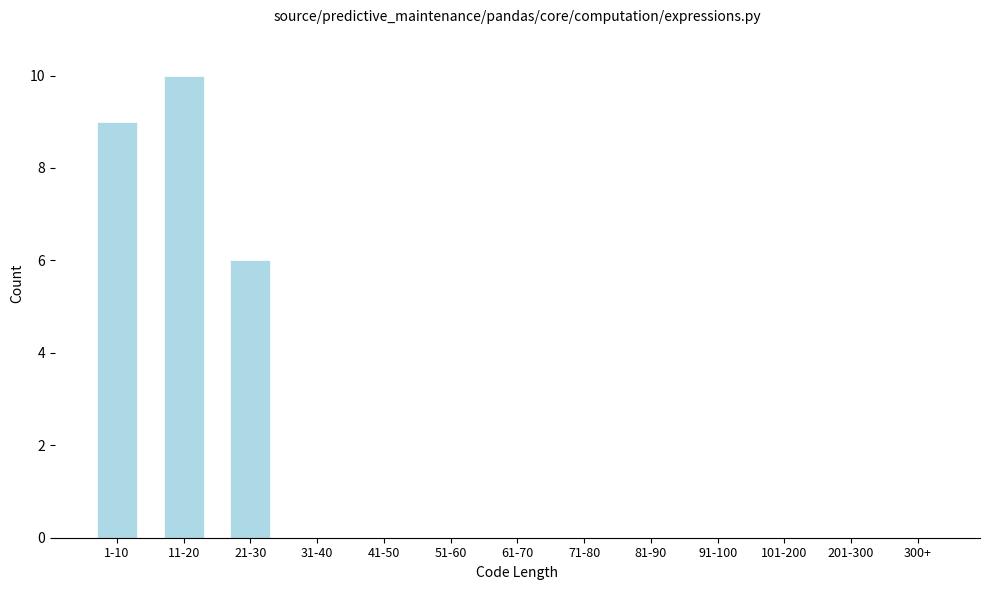

Reading left to right, list all the values displayed in this chart.

1-10=9	11-20=10	21-30=6	31-40=0	41-50=0	51-60=0	61-70=0	71-80=0	81-90=0	91-100=0	101-200=0	201-300=0	300+=0